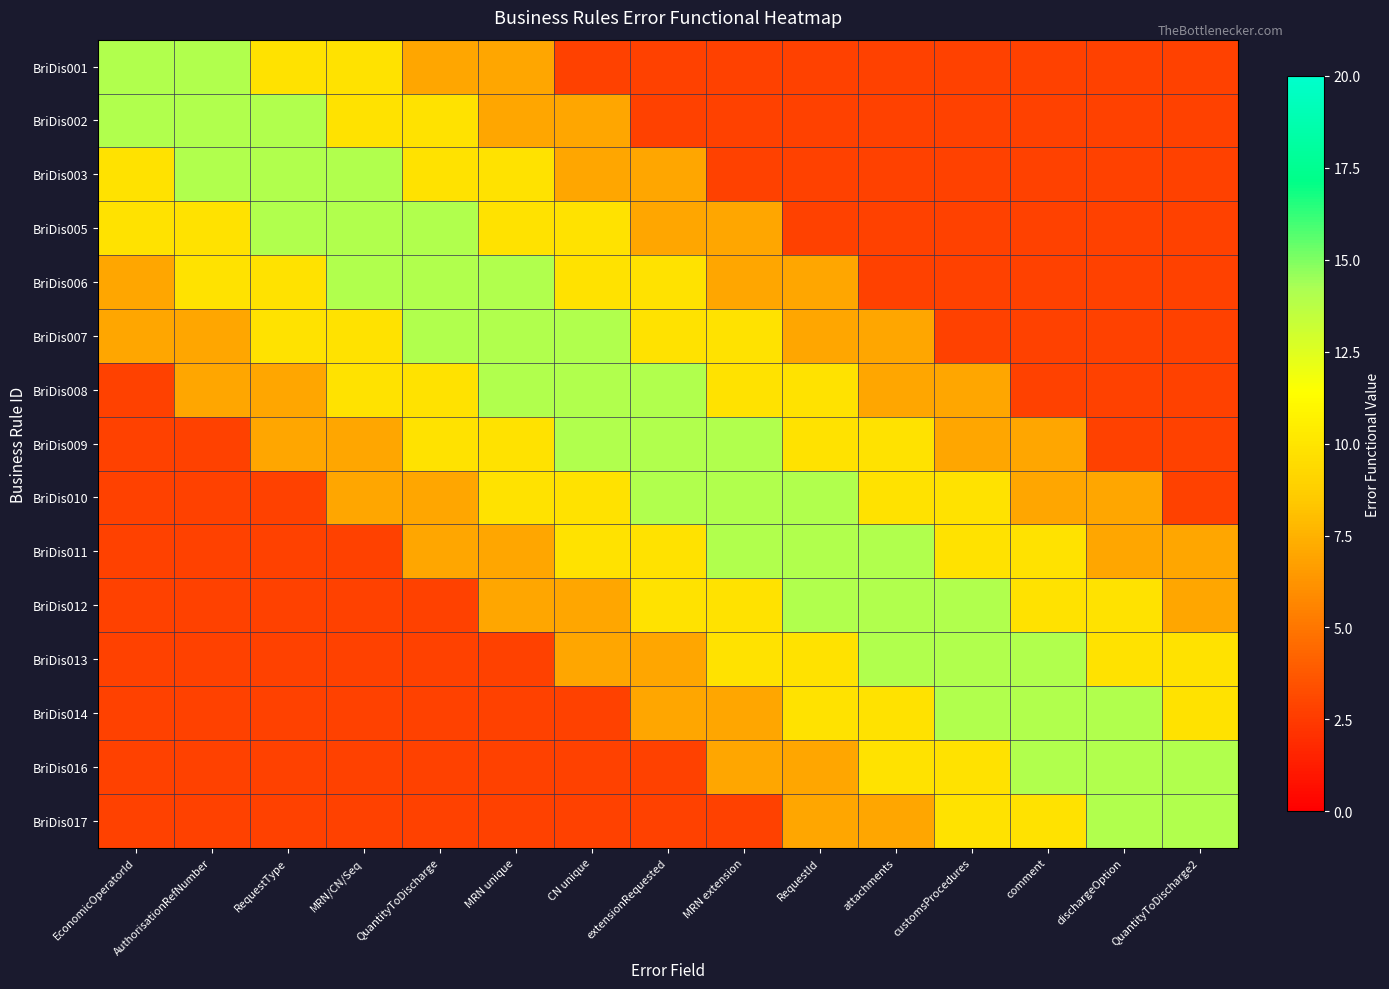

At which category is the sum across all series the highest?

MRN unique